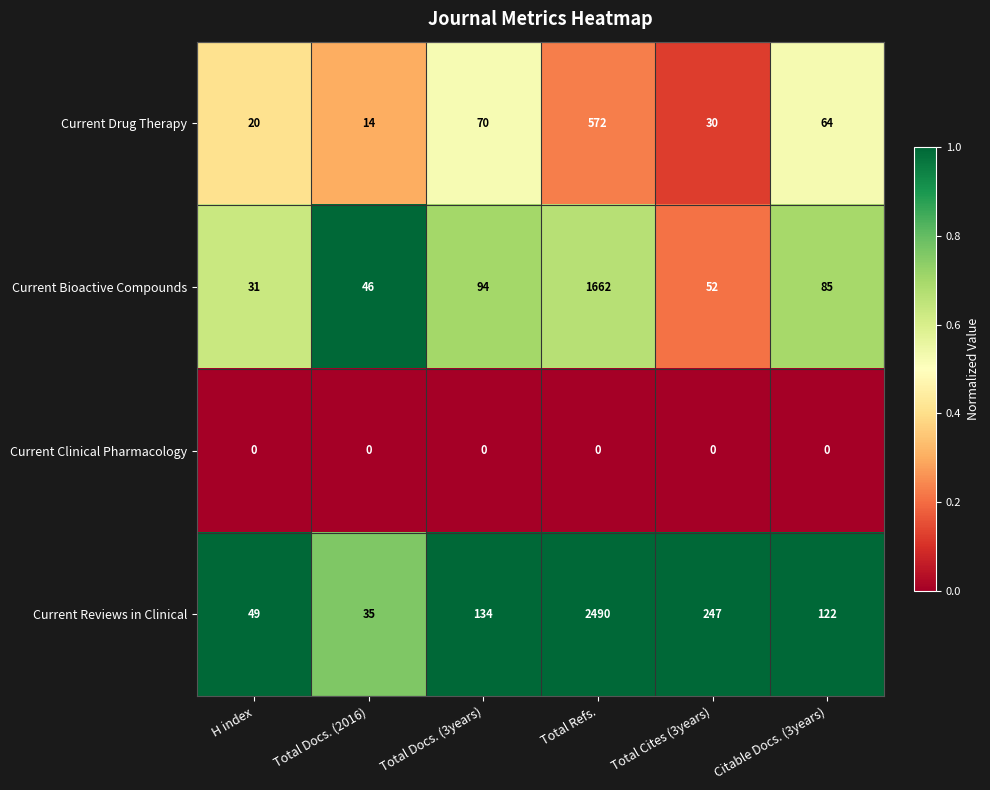

What is the total value across all series at Total Refs.?

4724